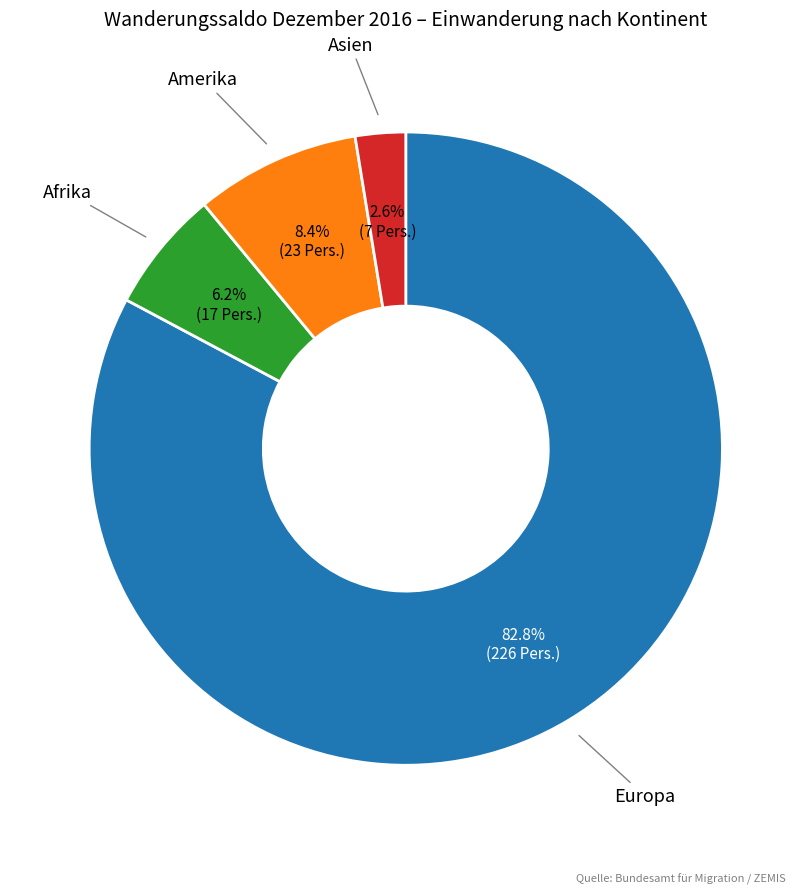

Does any single category account for the majority?

Yes